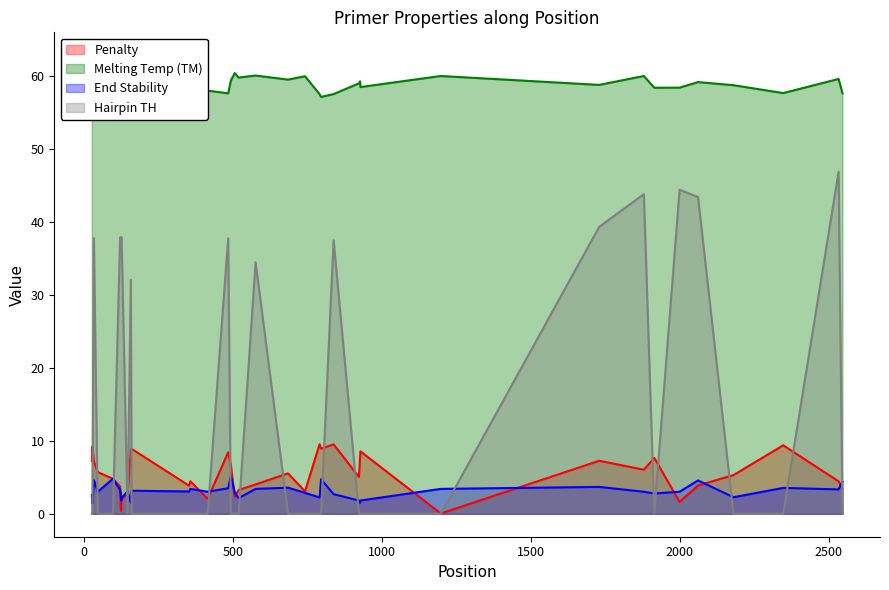

How many intersections are there between End Stability and Hairpin TH?

18